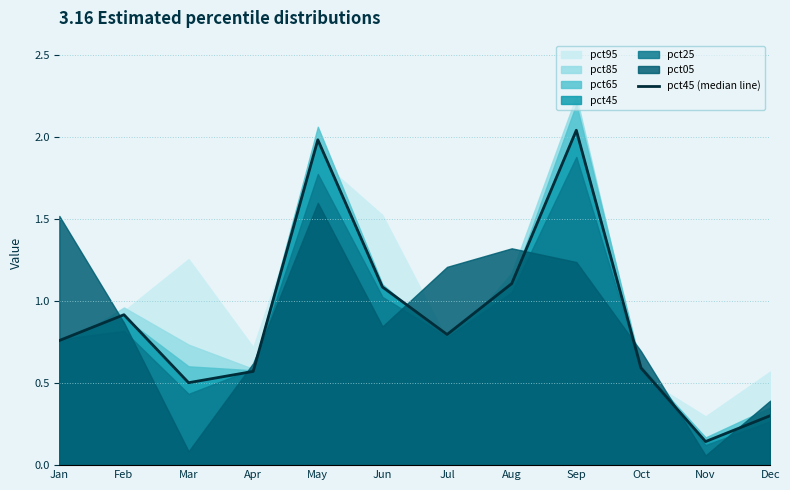

True or false: the data has more than 2 interior local peaks.

True